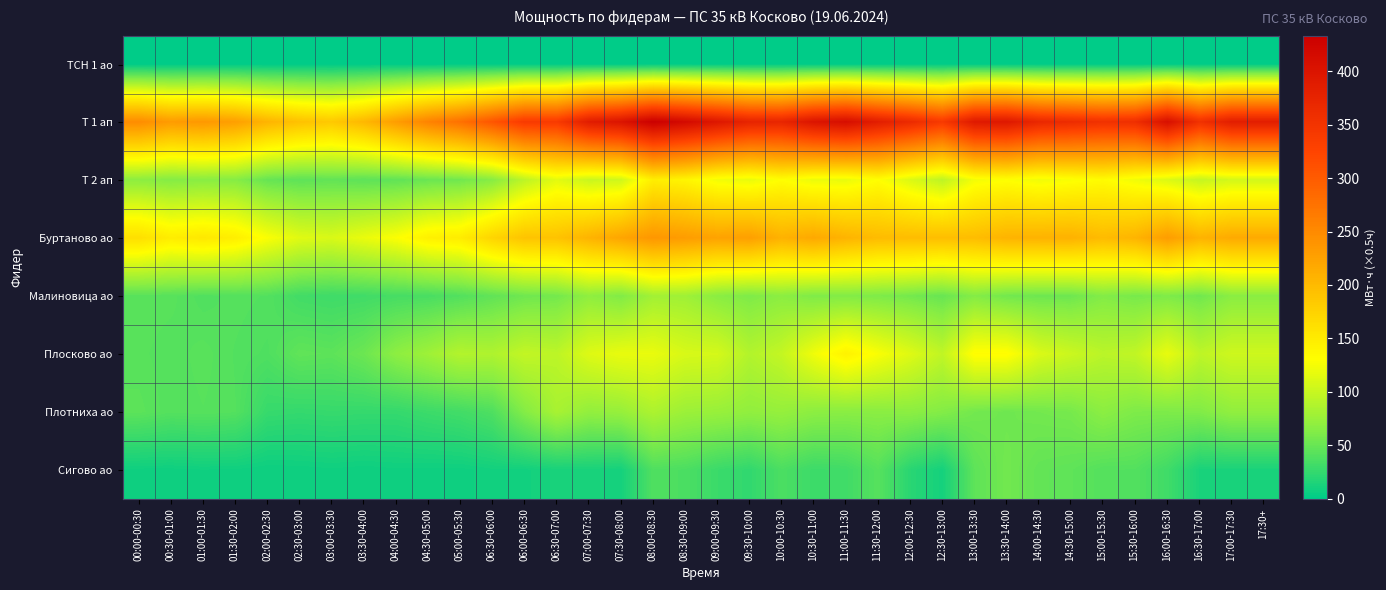

Which series has the largest range (max minus min)?

Т 1 ап